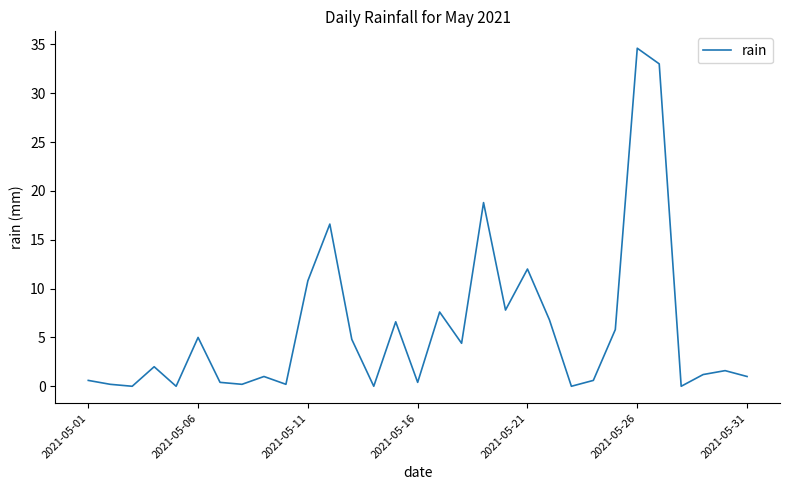

How many lines are shown in the chart?

1